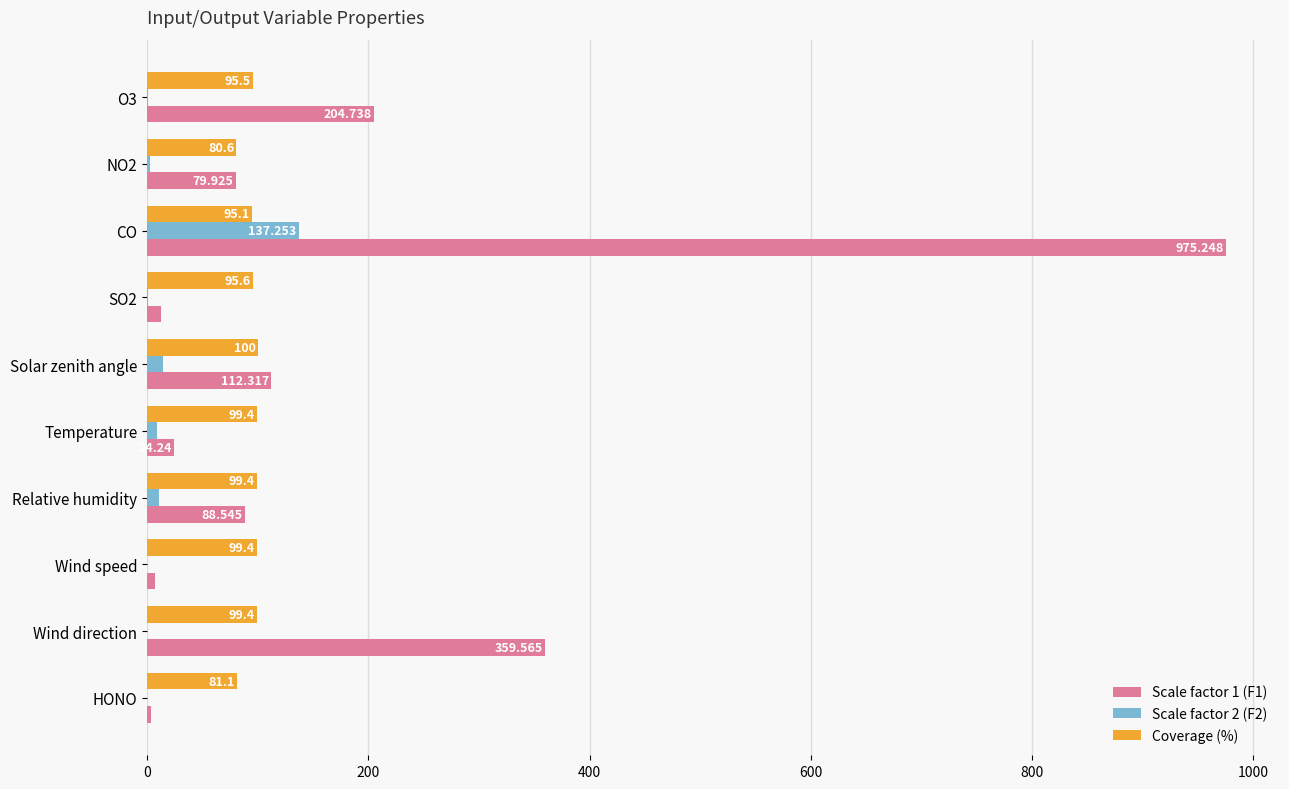

Which category has the highest value in the Scale factor 1 (F1) series?

CO